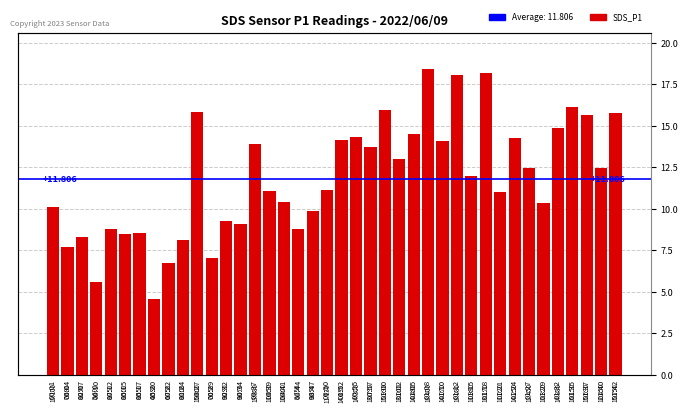

Does the chart contain any negative values?

No